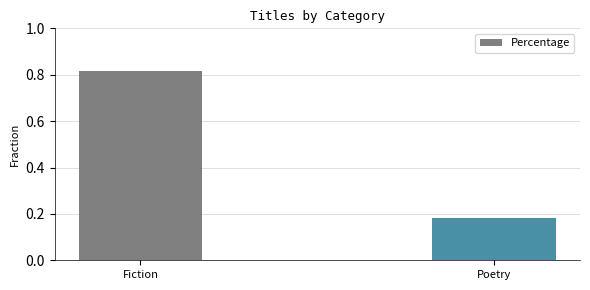

What is the label of the 1st bar from the left?

Fiction